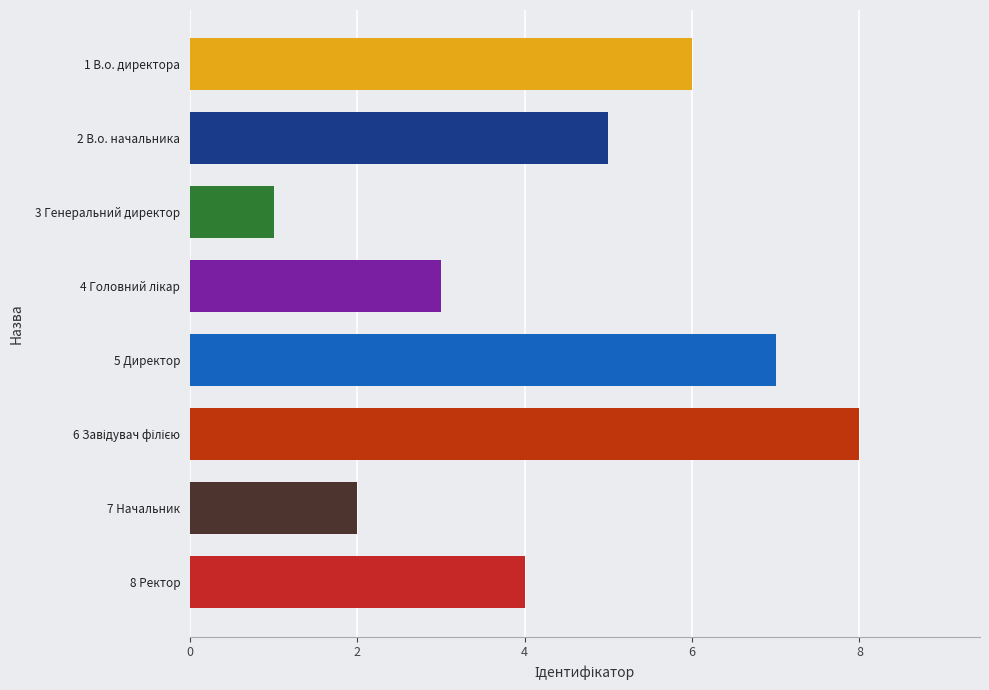

The value at 8 Ректор is 4. True or false?

True